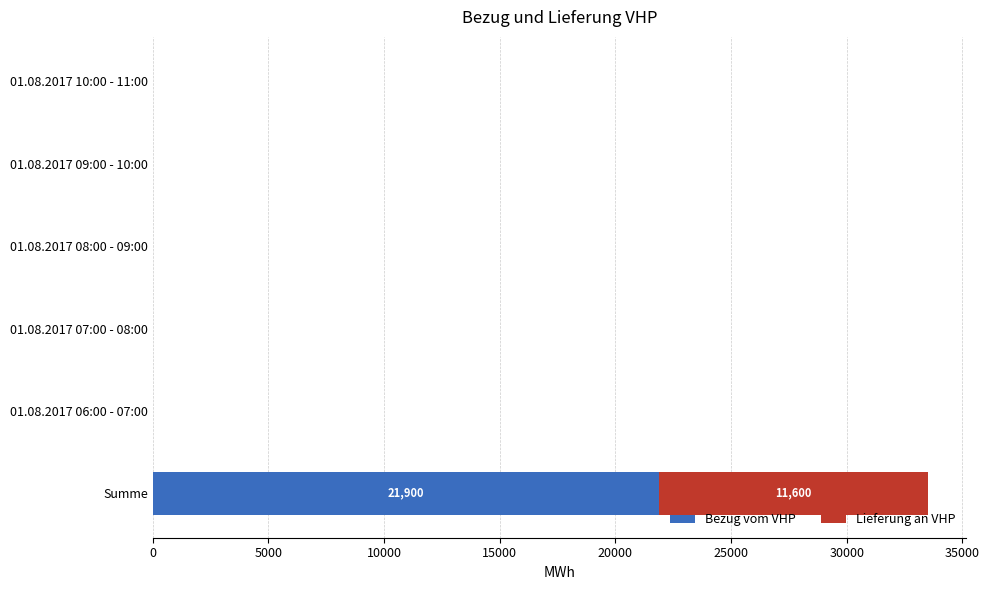

True or false: Bezug vom VHP has a value of -12258 at 01.08.2017 08:00 - 09:00.

False